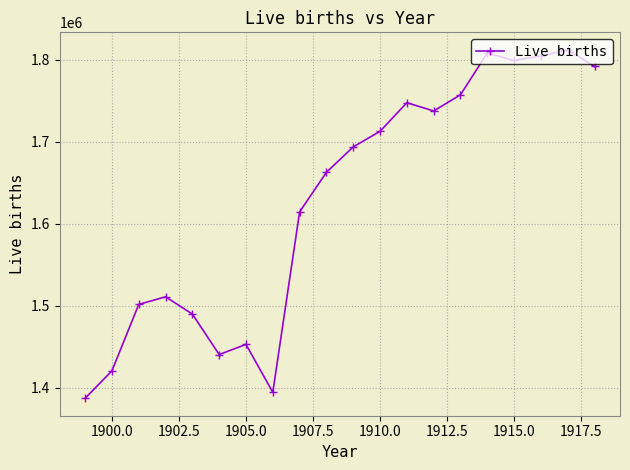

What is the value of the 4th point from the left?

1510835